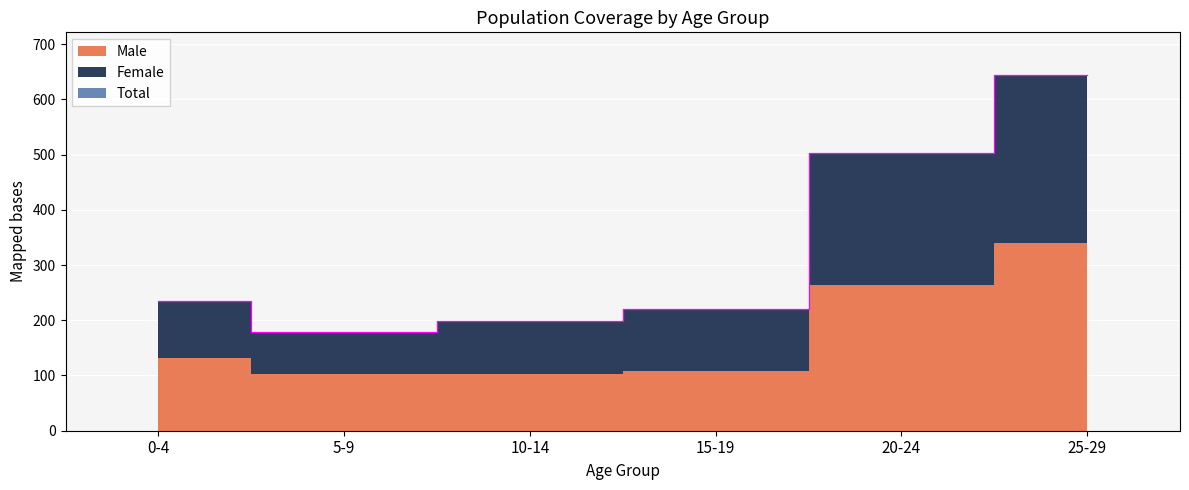

What is the total value across all series at 10-14?

398